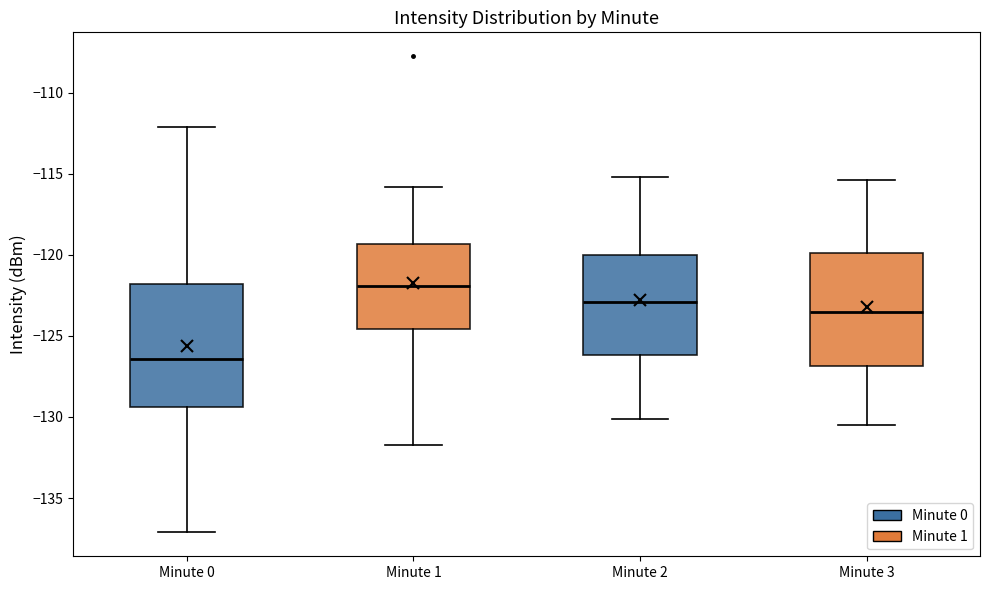

Where is the upper edge of the box for Minute 3 on the y-axis? The values are not printed on the chart, so give them approximately, as read against the axis.

-120.0